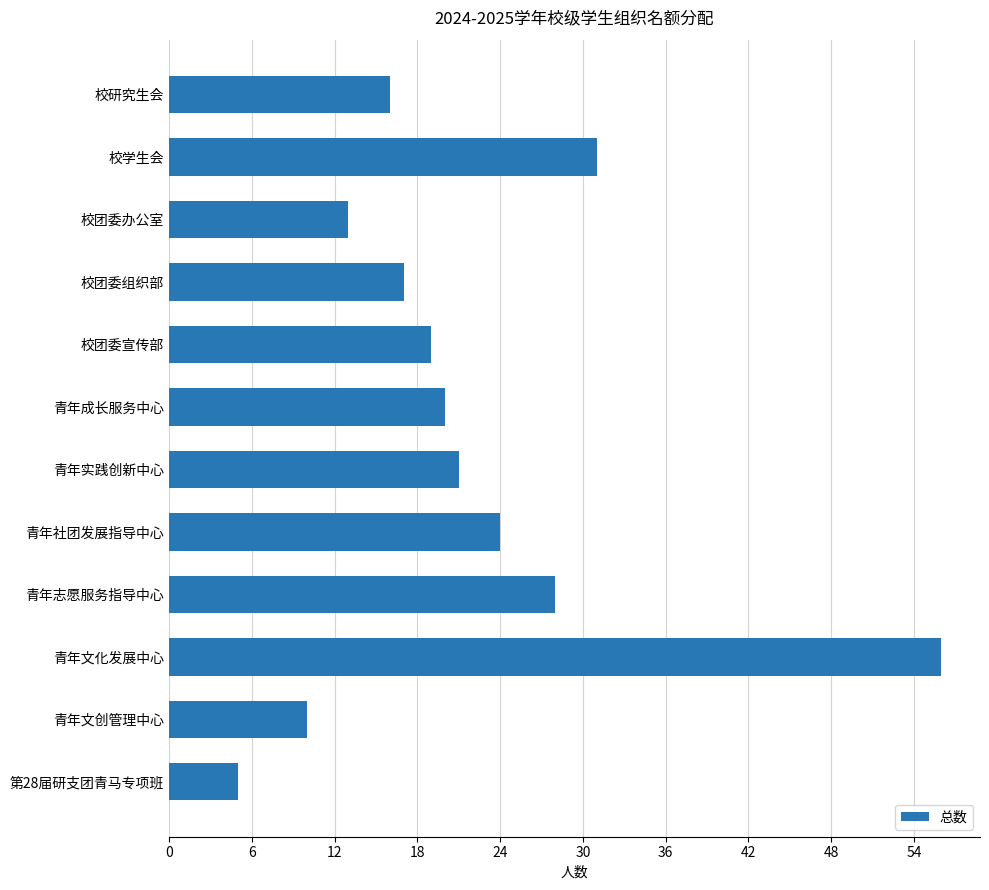

Where is the data nearest to the value 30?

校学生会